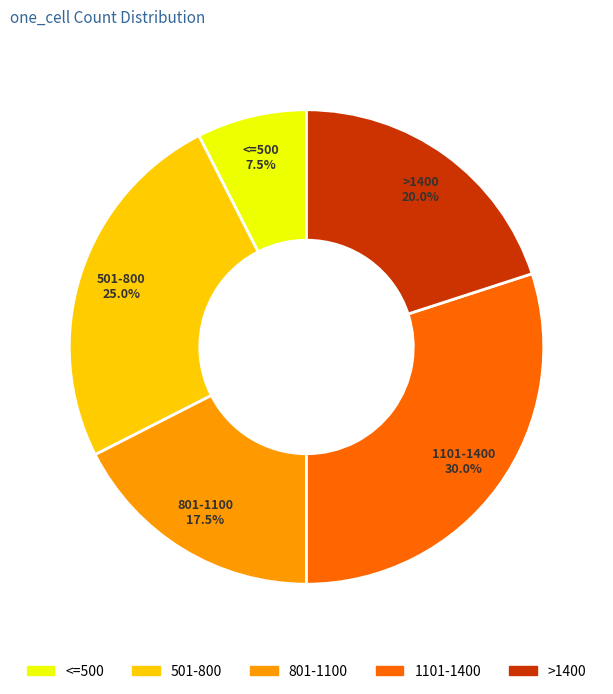

Approximately how many times larger is the value at 801-1100 compared to >1400?

0.9